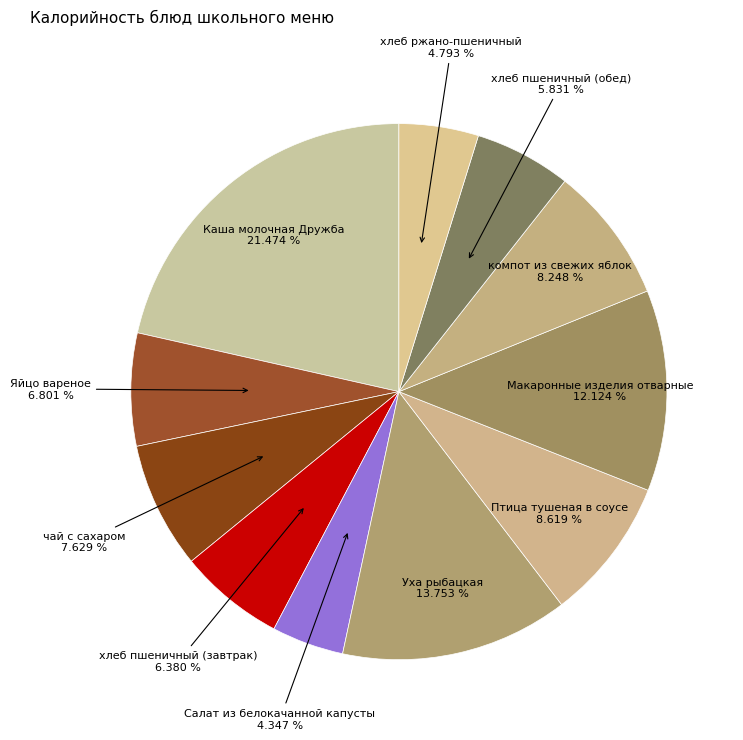

Does Яйцо вареное account for over 50% of the chart?

No